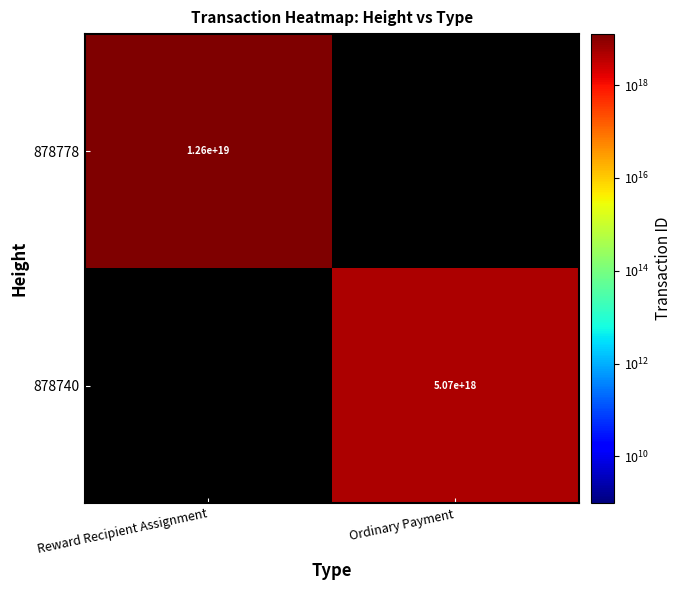

Is it true that 878778 equals 22008875682446430208.0 at Reward Recipient Assignment?

False